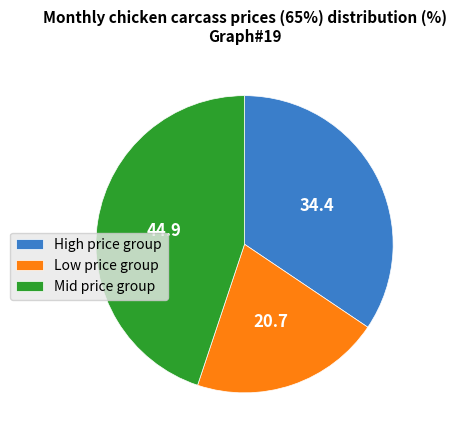

Do High price group and Low price group together represent more than half of the pie?

Yes